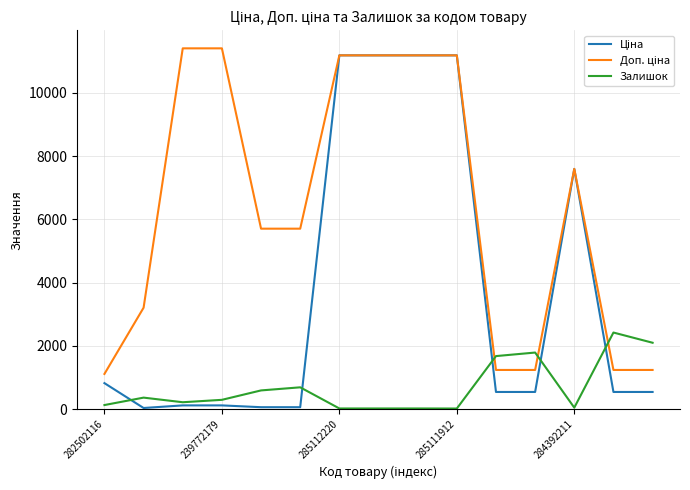

At how many categories does at least one series exceed 8484?

6